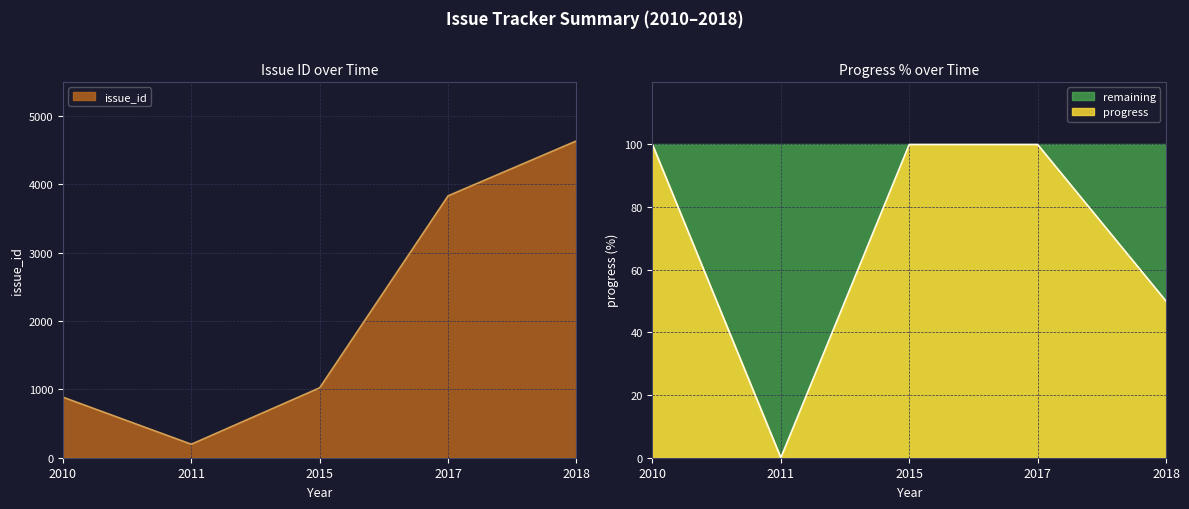

How many progress values are between 50 and 100?

4